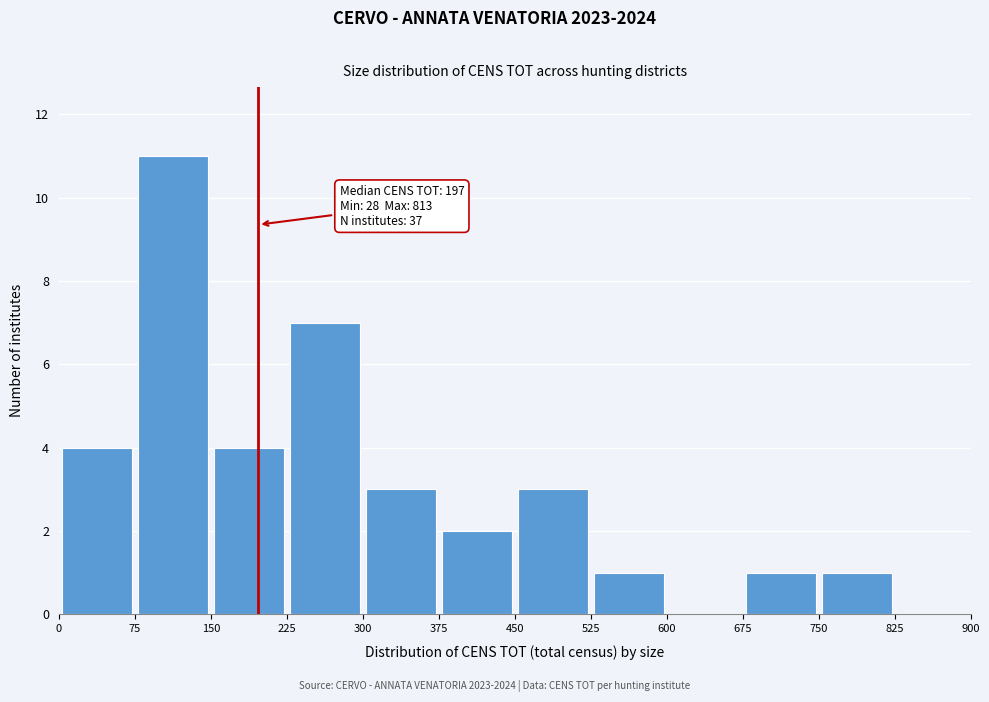

Over which range of the x-axis is the bar tallest?

75 to 150